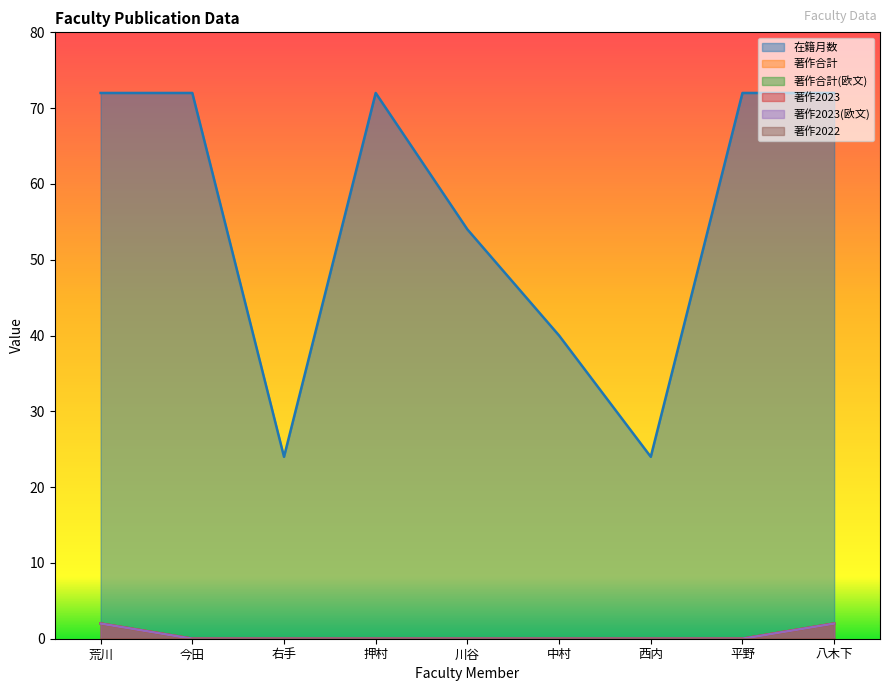

True or false: 著作合計 and 著作合計(欧文) cross at least once.

False